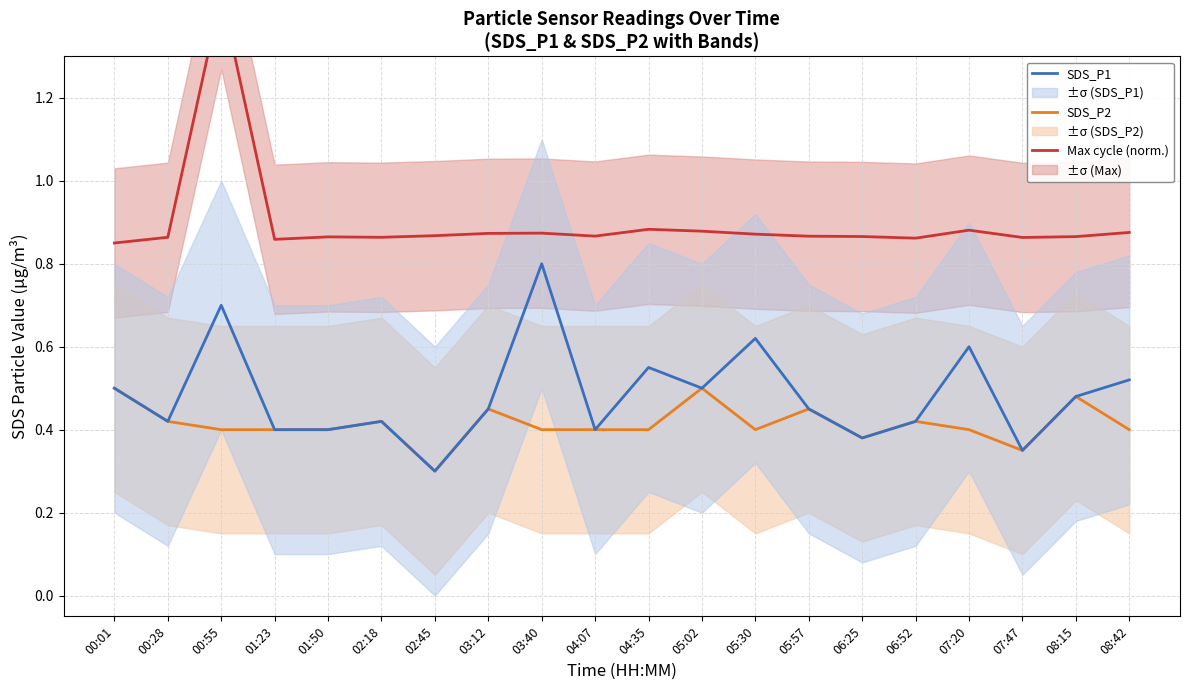

Which label corresponds to the largest value in the chart?

00:55